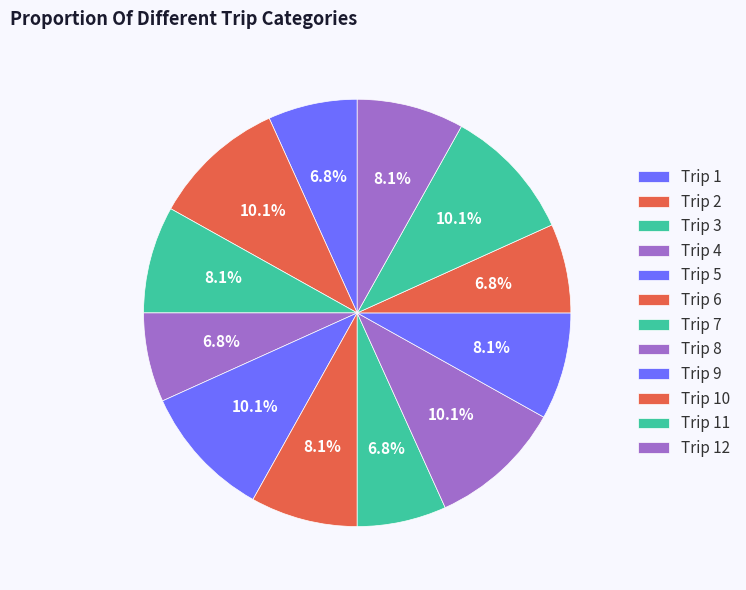

Rank the categories by value from lowest to highest.

Trip 1, Trip 4, Trip 7, Trip 10, Trip 3, Trip 6, Trip 9, Trip 12, Trip 2, Trip 5, Trip 8, Trip 11